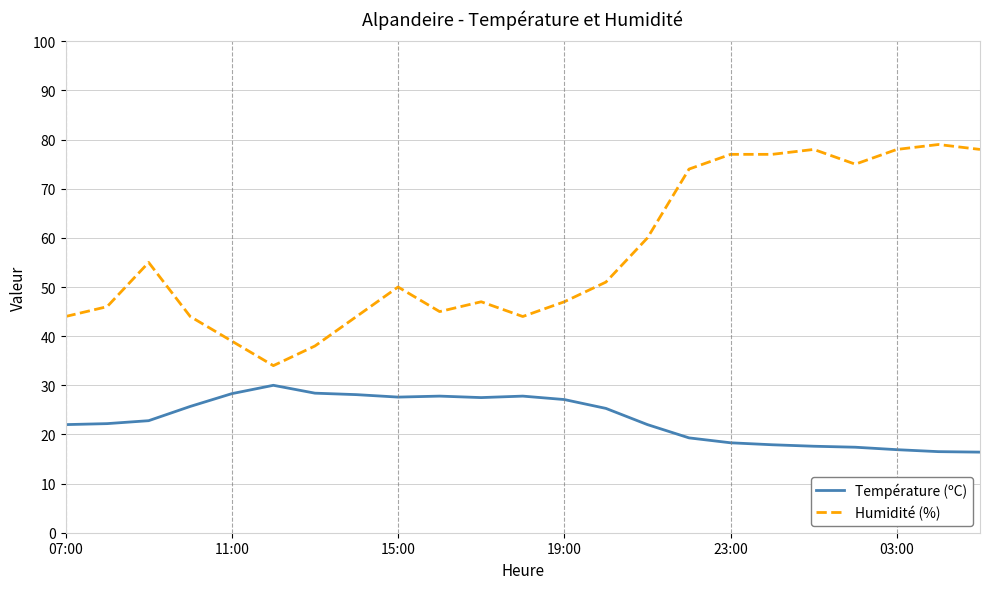

True or false: Température (ºC) and Humidité (%) intersect in this chart.

False